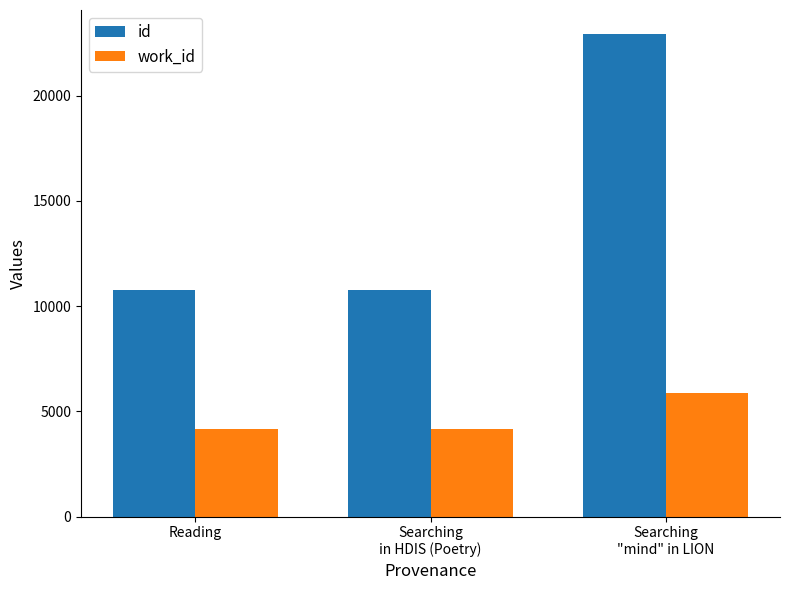

What position from the right is Searching
"mind" in LION?

1